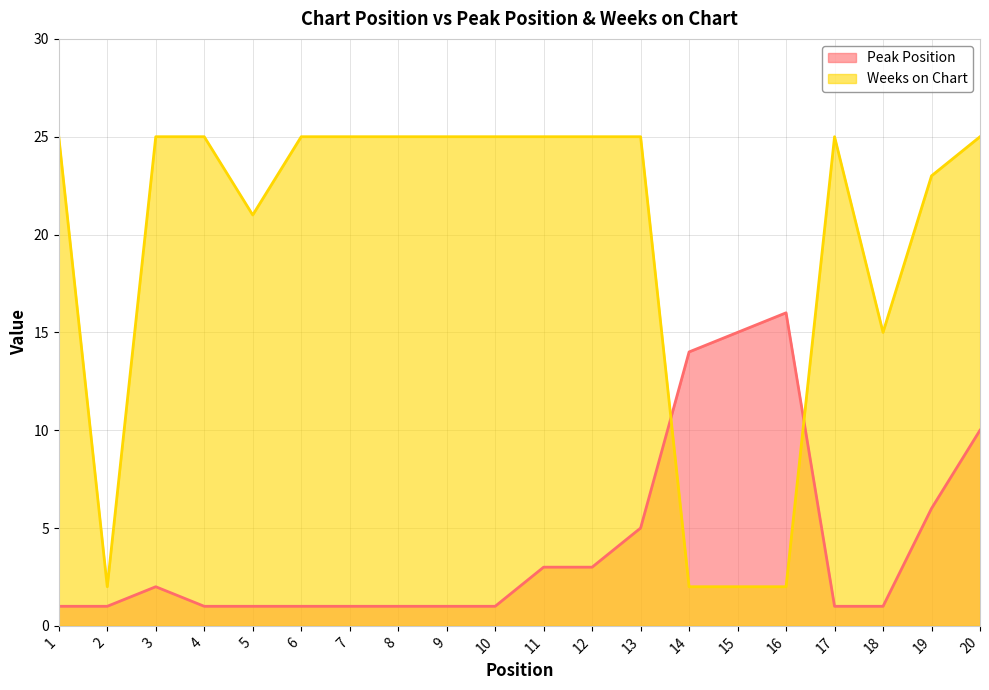

List the series in order of their peak value, lowest first.

Peak Position, Weeks on Chart